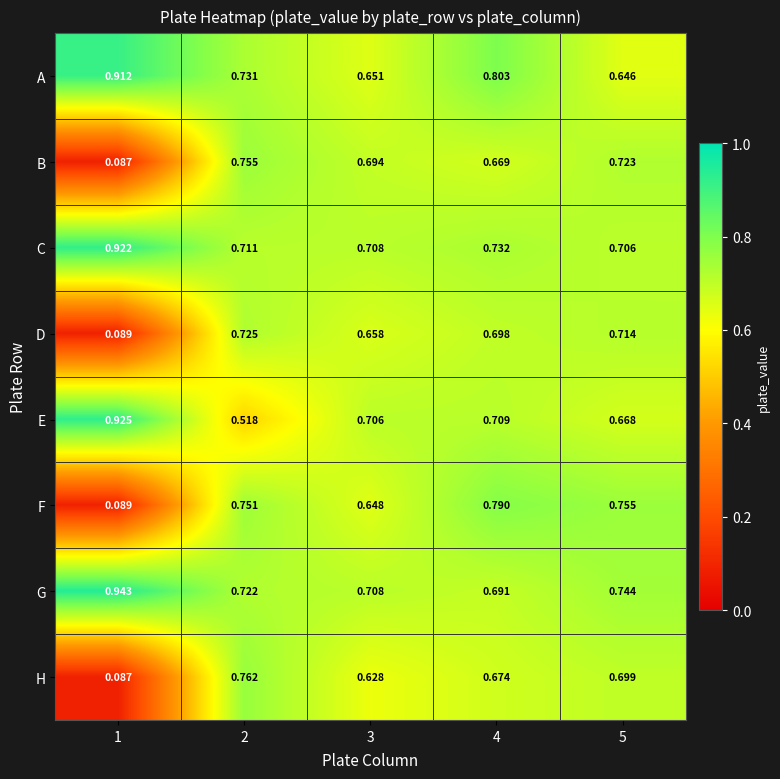

At which category does the chart reach its peak across all series?

1